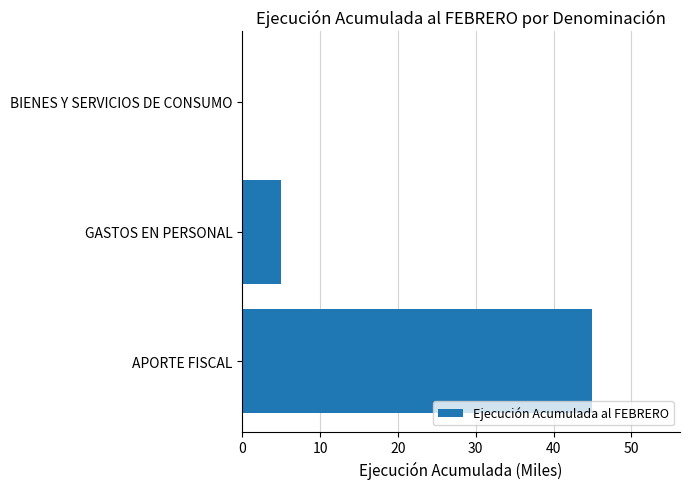

Reading top to bottom, what are all the values shown in this chart?

BIENES Y SERVICIOS DE CONSUMO=0	GASTOS EN PERSONAL=5	APORTE FISCAL=45